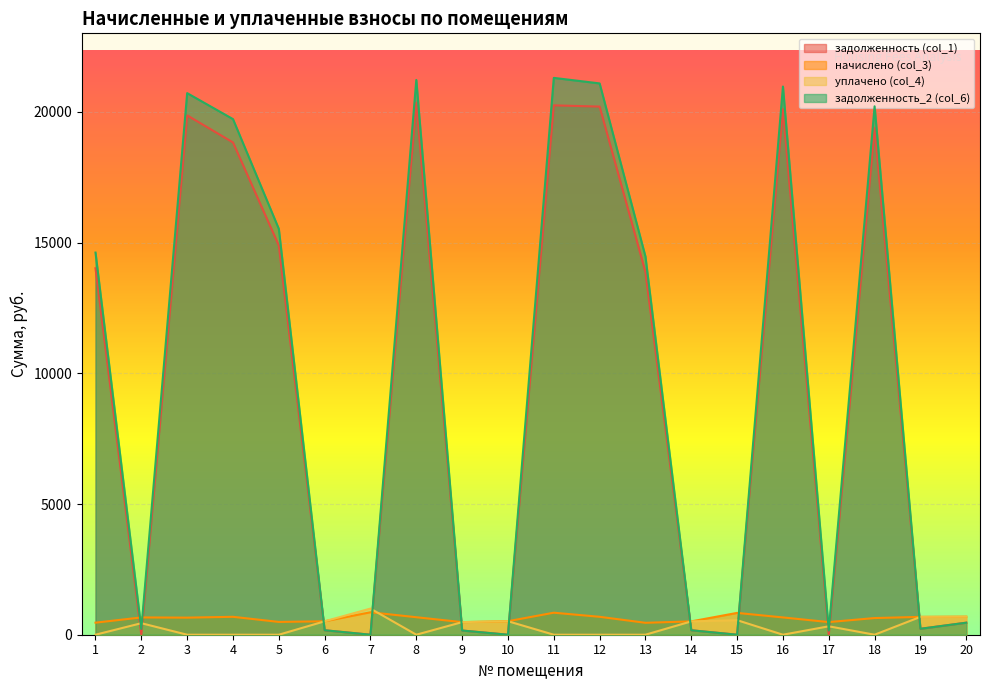

What is the total value across all series at 11?

42392.5